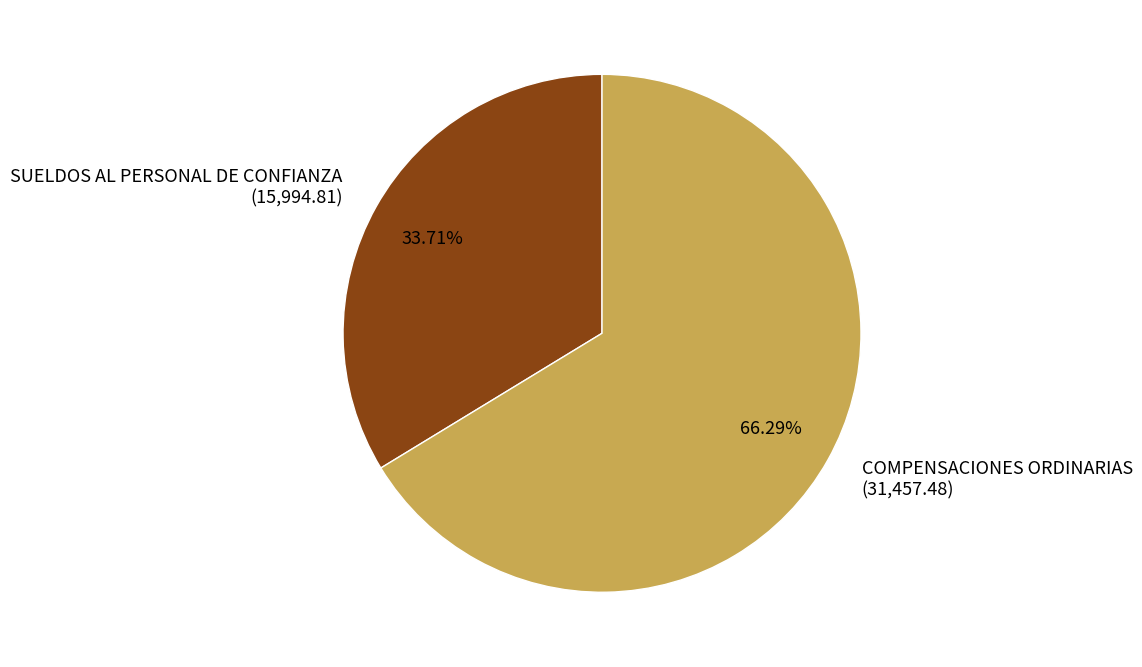

Which slice is the largest?

COMPENSACIONES ORDINARIAS